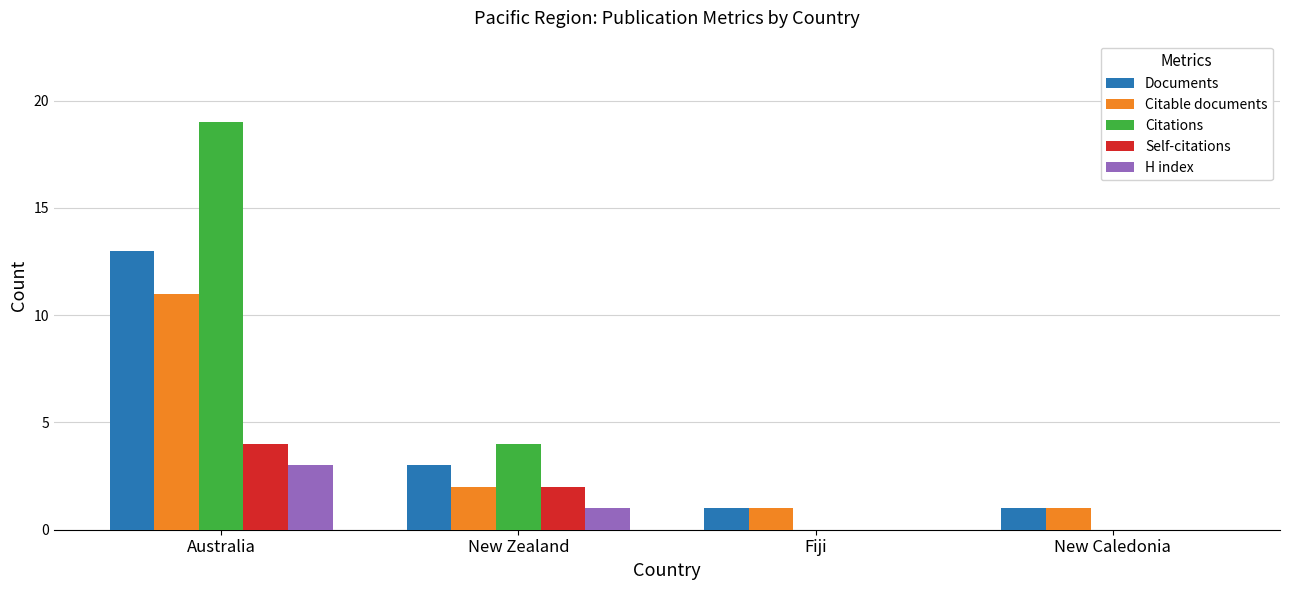

The Self-citations series shows 7 at Australia. True or false?

False